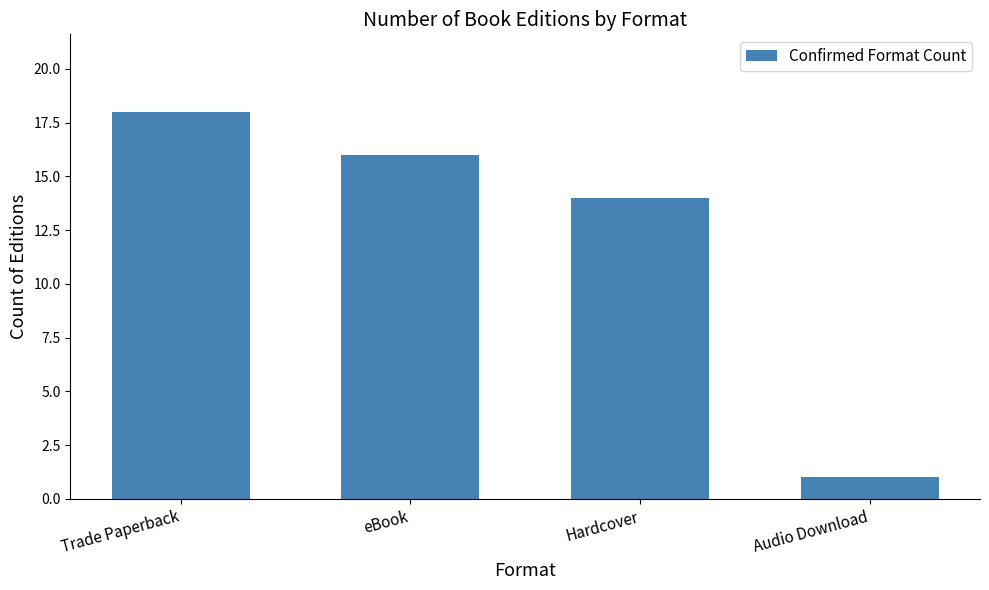

List the labels in order of value, smallest first.

Audio Download, Hardcover, eBook, Trade Paperback